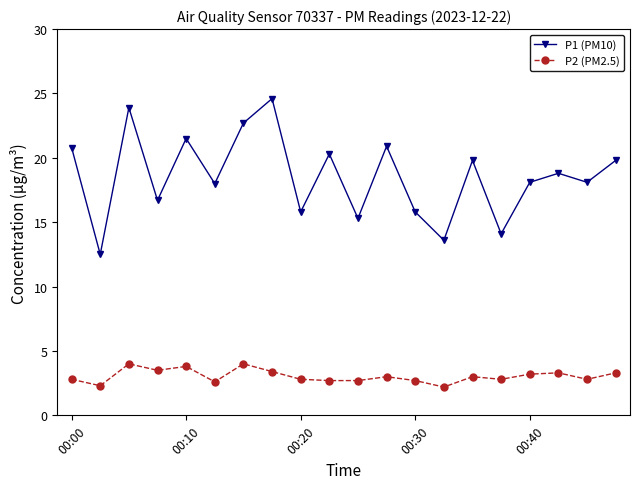

List the series in order of their peak value, lowest first.

P2 (PM2.5), P1 (PM10)